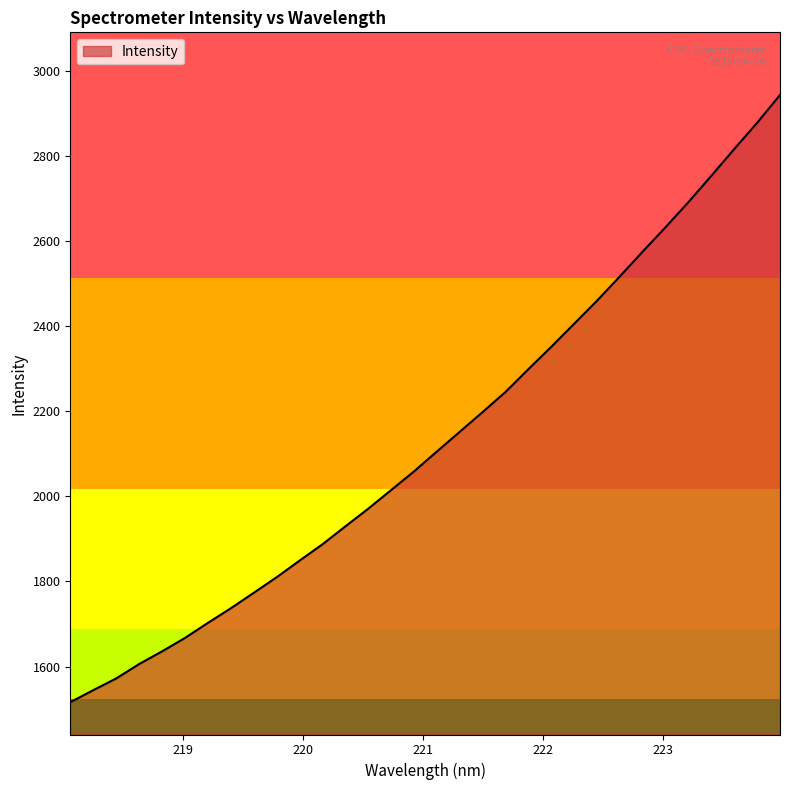

Does the chart display data point markers on the line(s)?

No